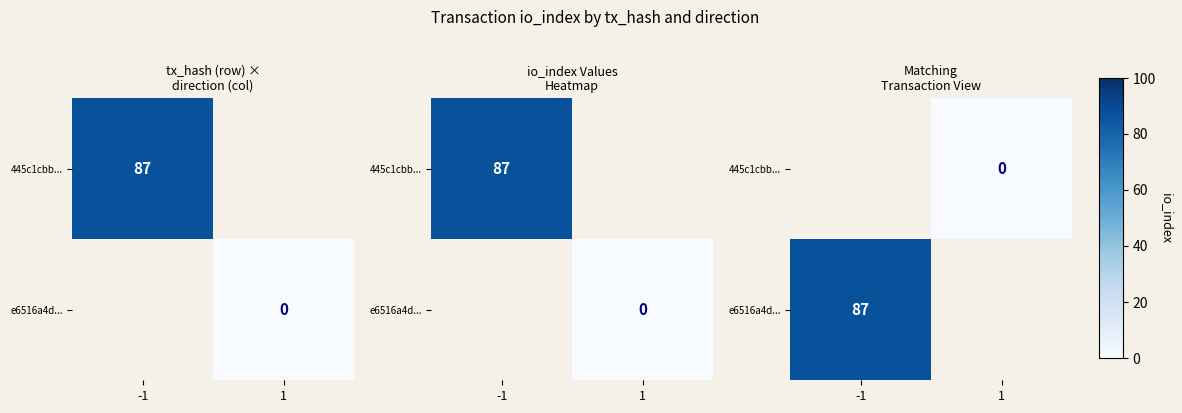

Which category has the lowest value across all series?

1